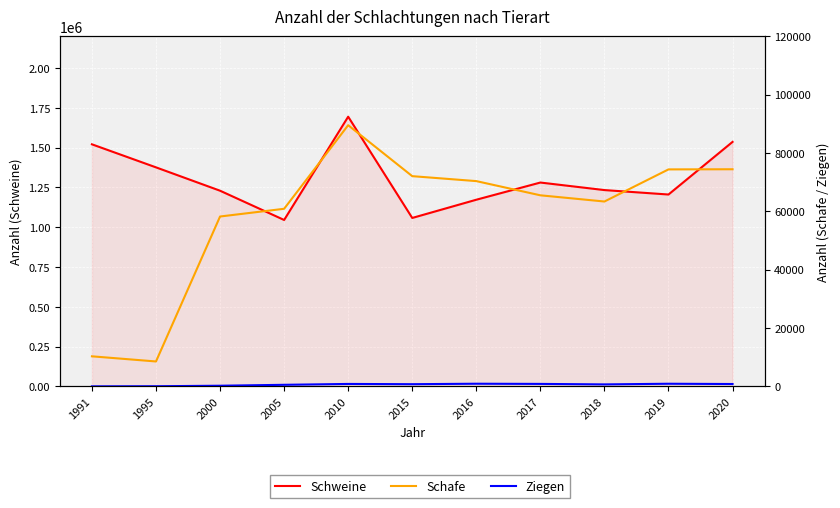

What is the difference between the maximum and minimum values in the Ziegen series?

901